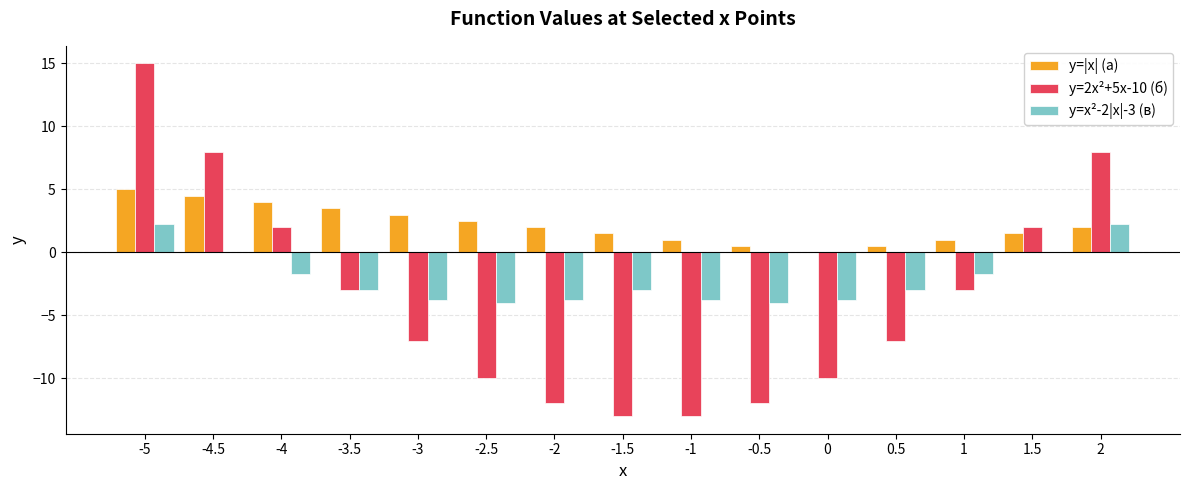

Which category has the highest value across all series?

-5